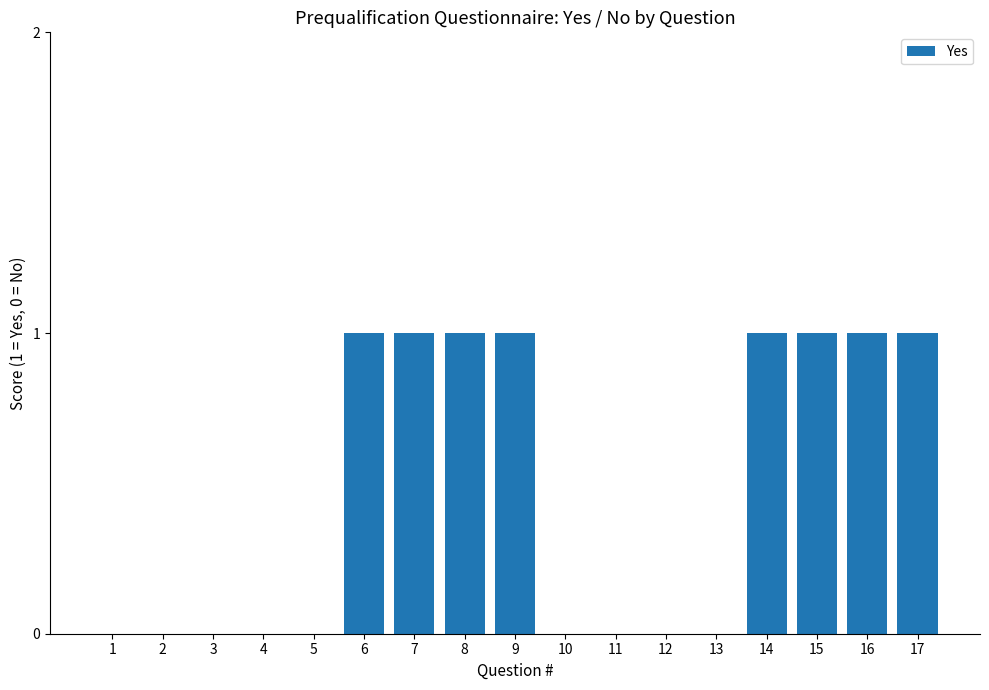

Approximately how many times larger is the value at 8 compared to 17?

1.0